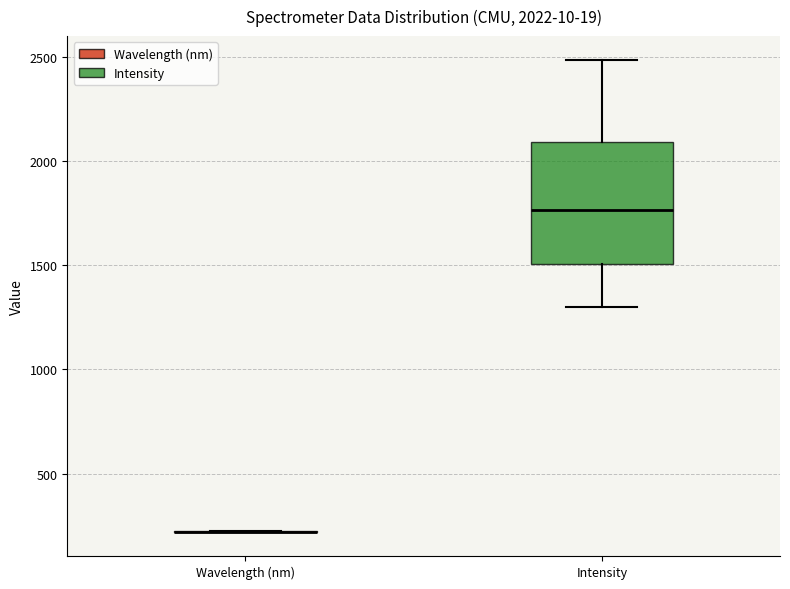

Comparing the boxes themselves (not the whiskers), which one is the tallest?

Intensity